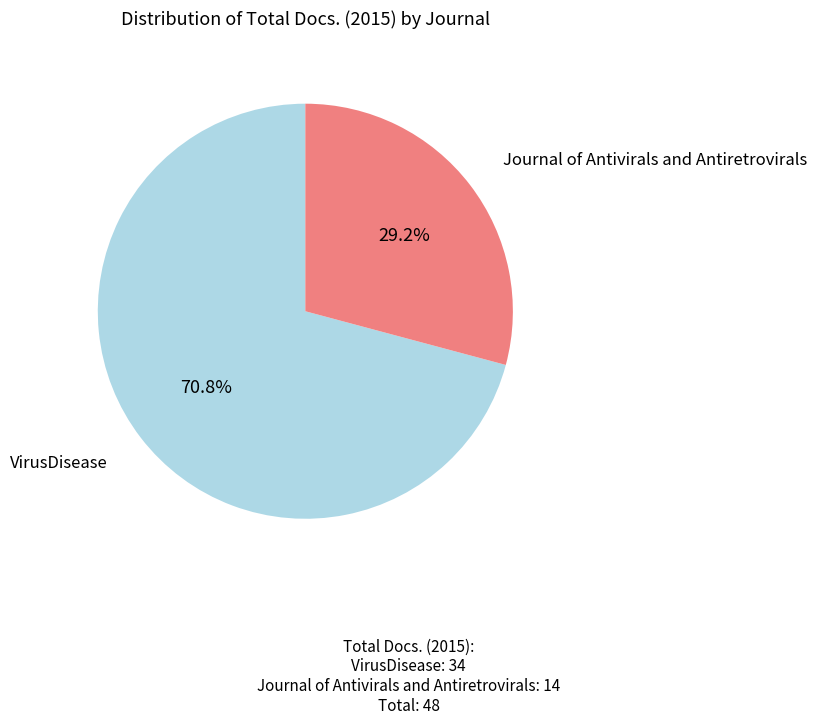

Is there a majority slice in this chart?

Yes